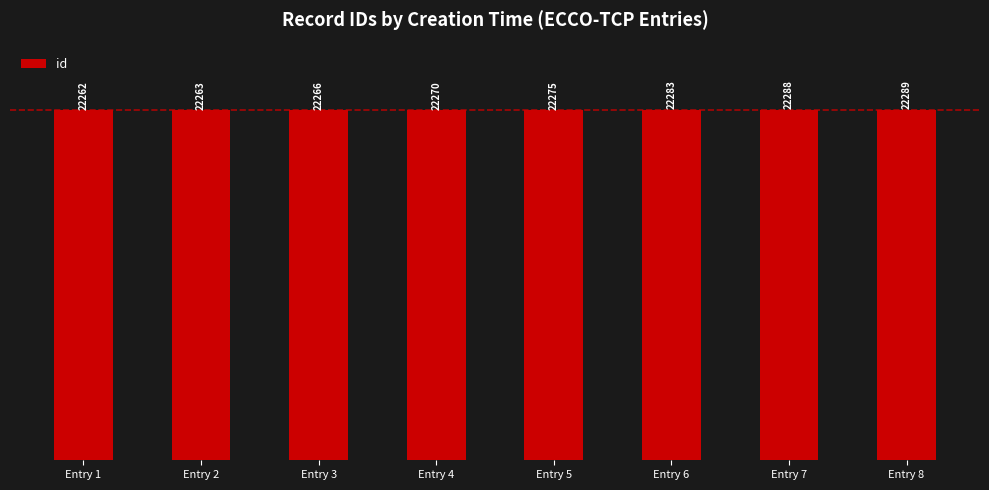

How many categories are shown in the chart?

8